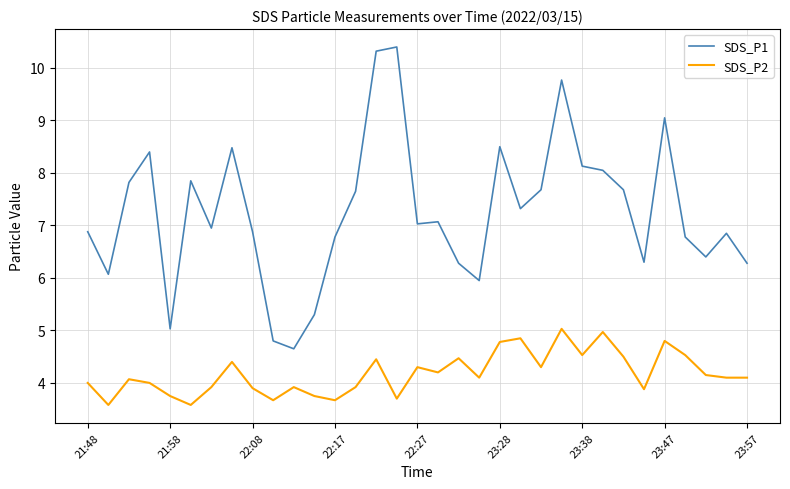

True or false: SDS_P1 and SDS_P2 intersect in this chart.

False